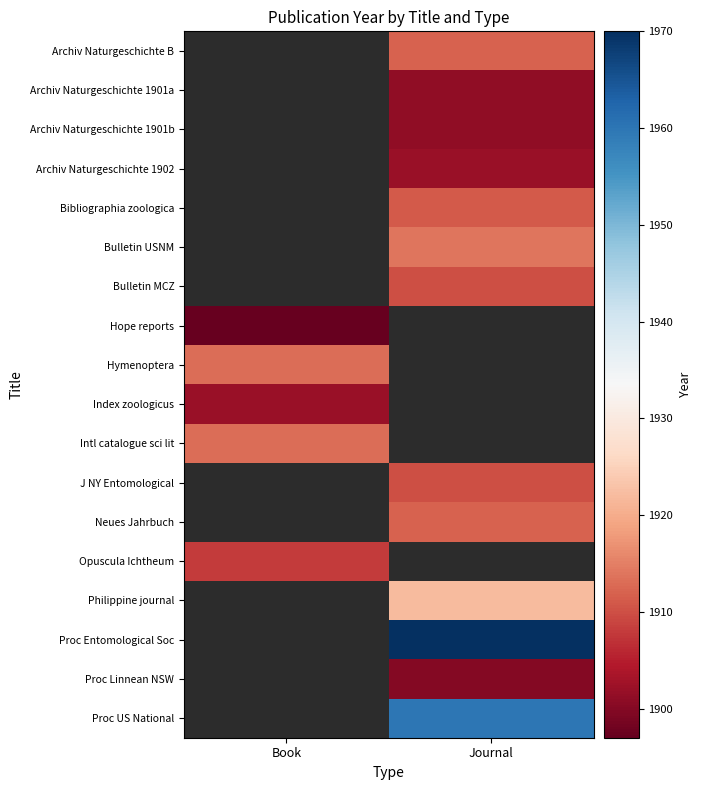

How many categories are shown in the chart?

2